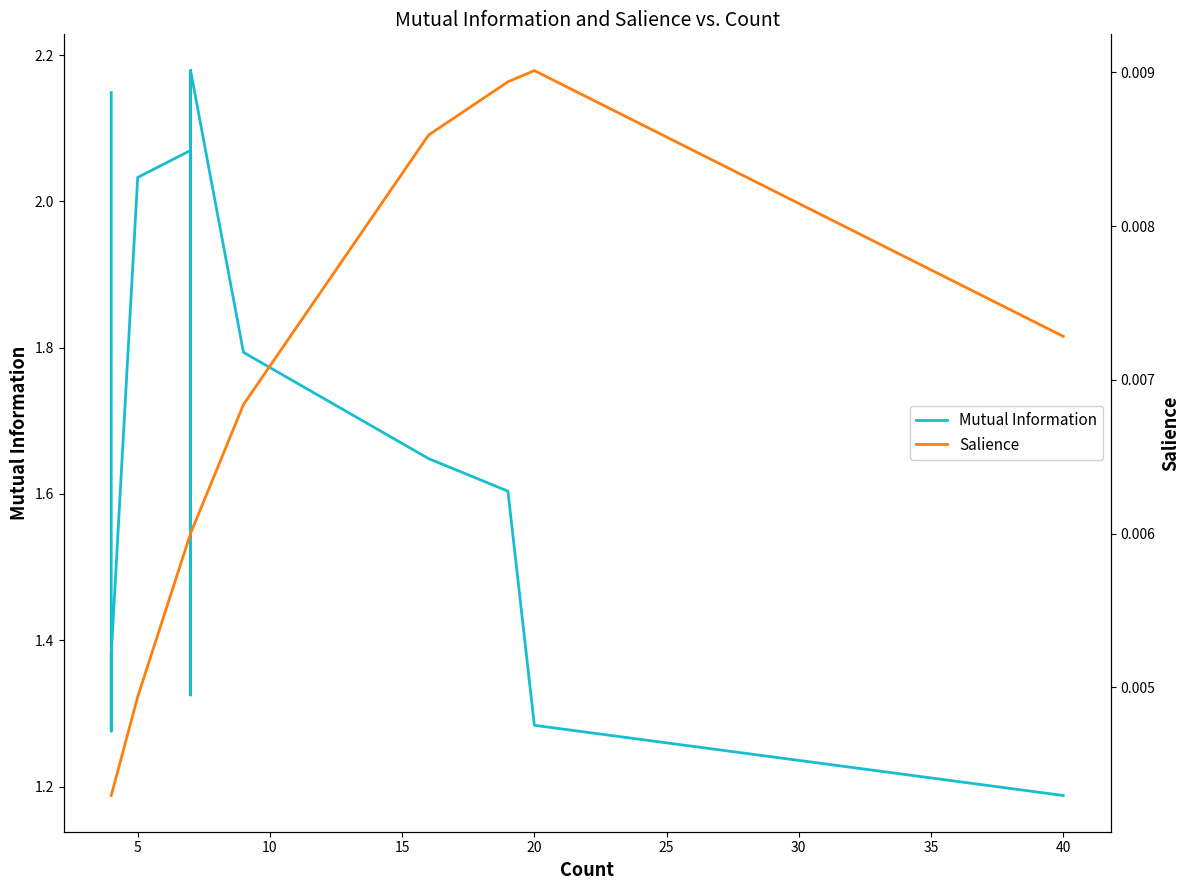

At how many categories does at least one series exceed 0?

17